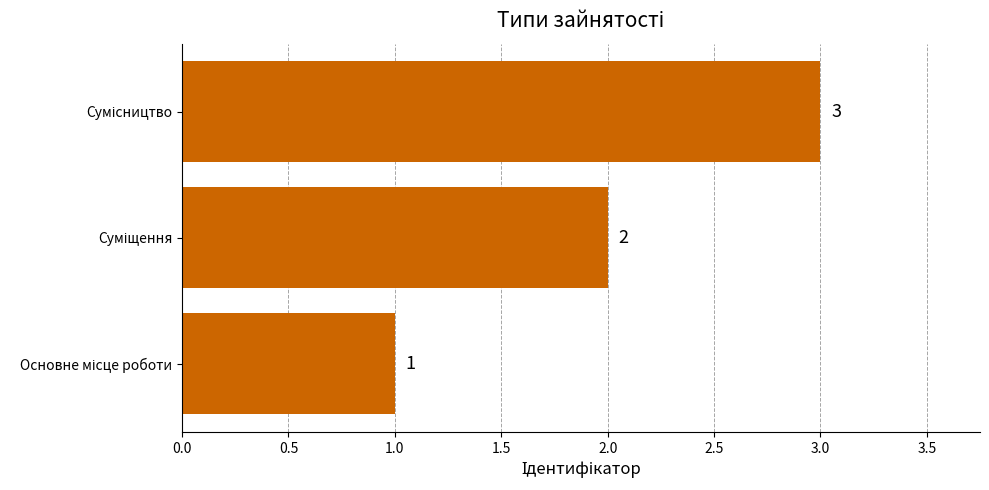

What is the sum of all values?

6